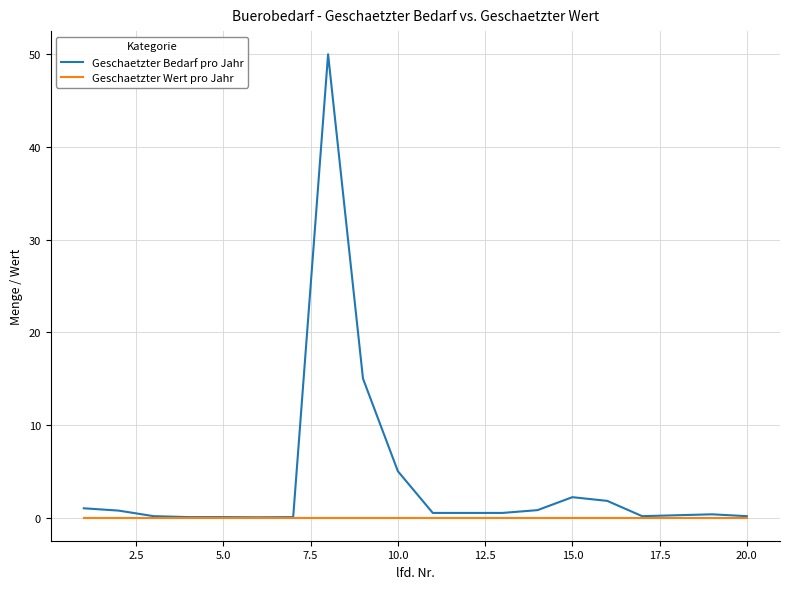

What is the average value of the Geschaetzter Bedarf pro Jahr series?

4.0